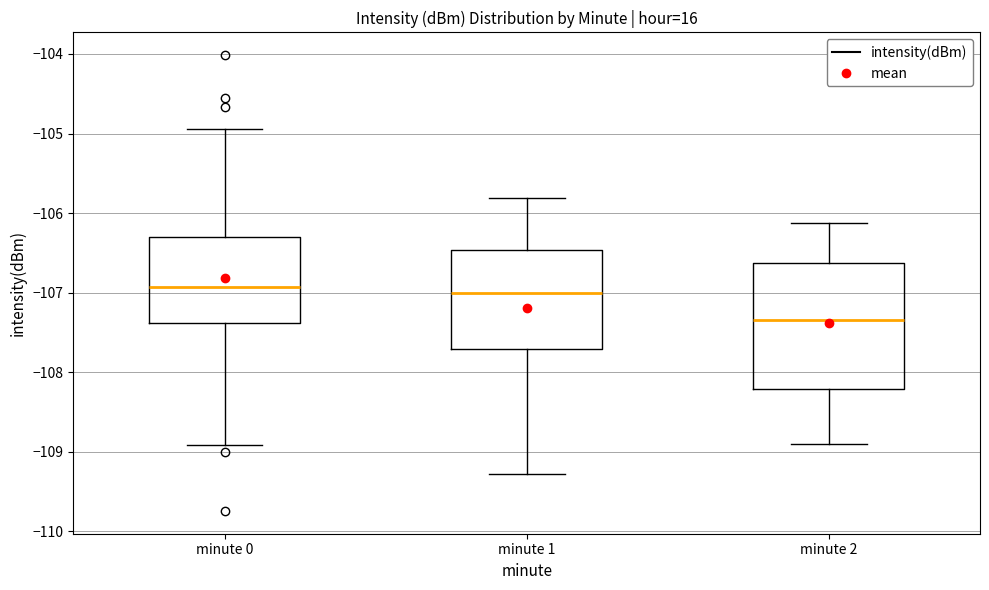

Which box is the tallest, from its lower edge to its upper edge?

minute 2